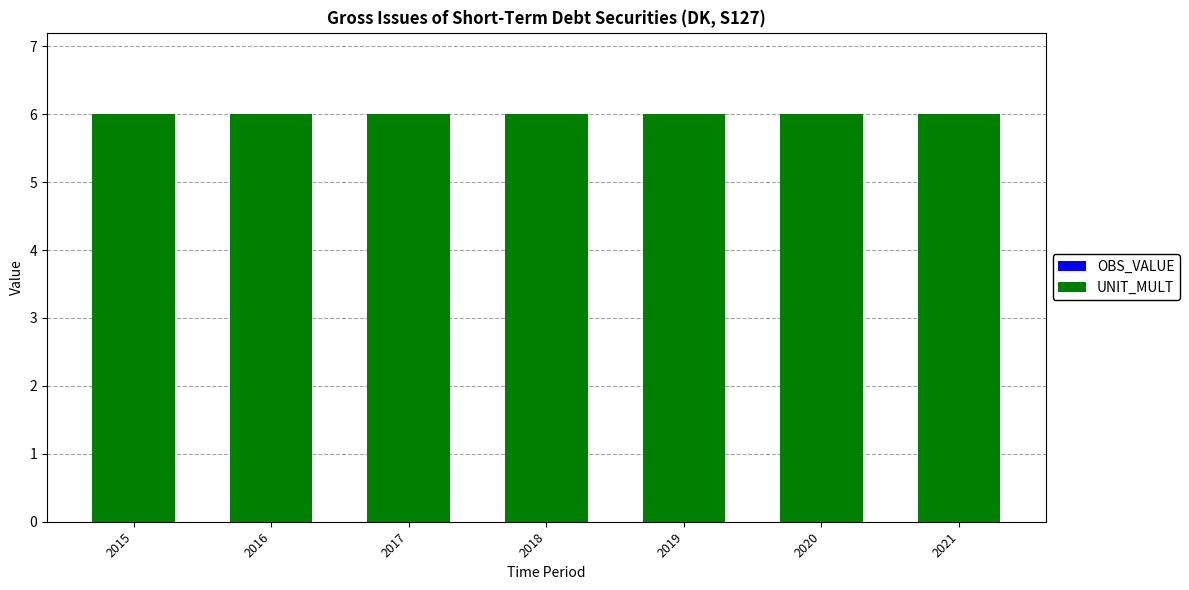

At which category does the chart reach its minimum across all series?

2015